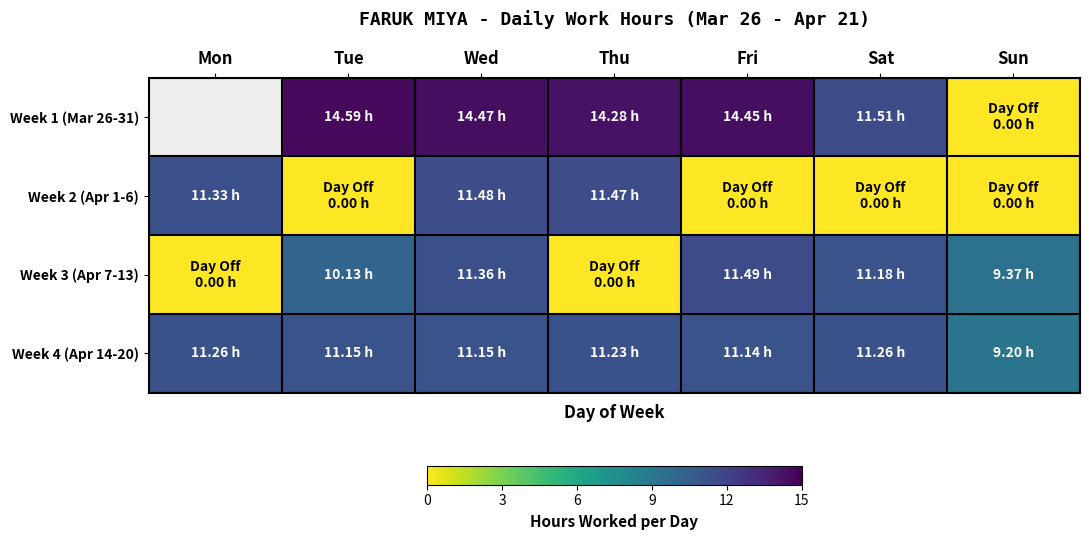

What is the difference between the Week 4 (Apr 14-20) values at Wed and Sun?

2.0